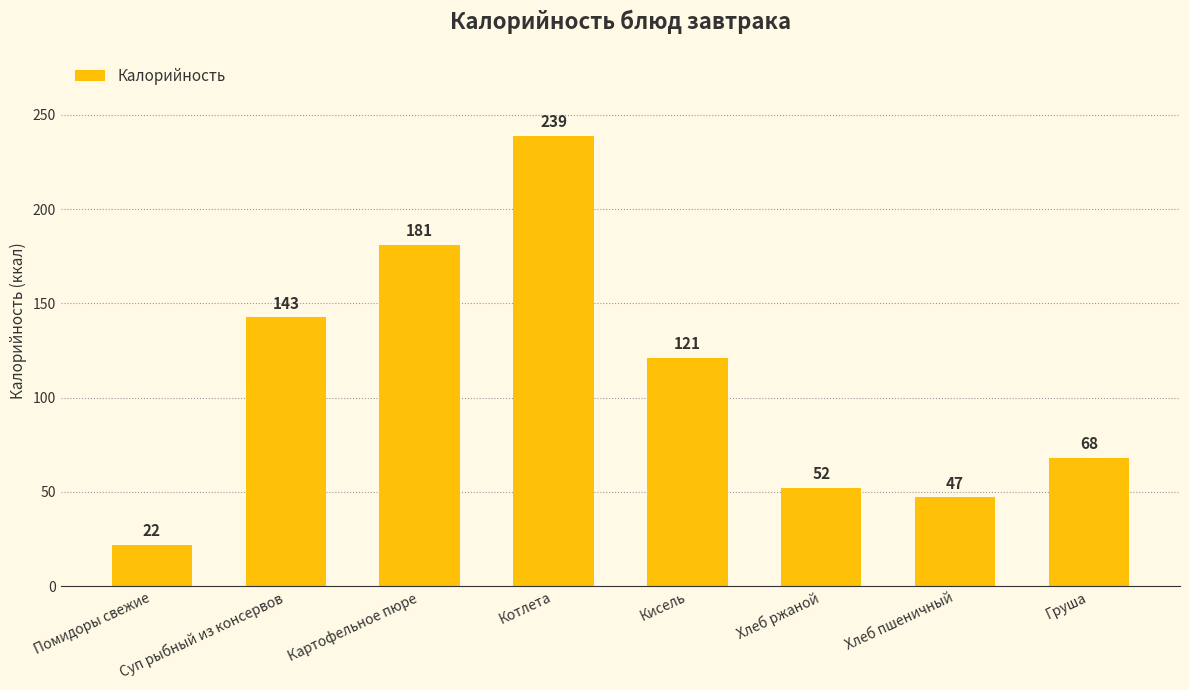

At which category does the chart reach its minimum across all series?

Помидоры свежие